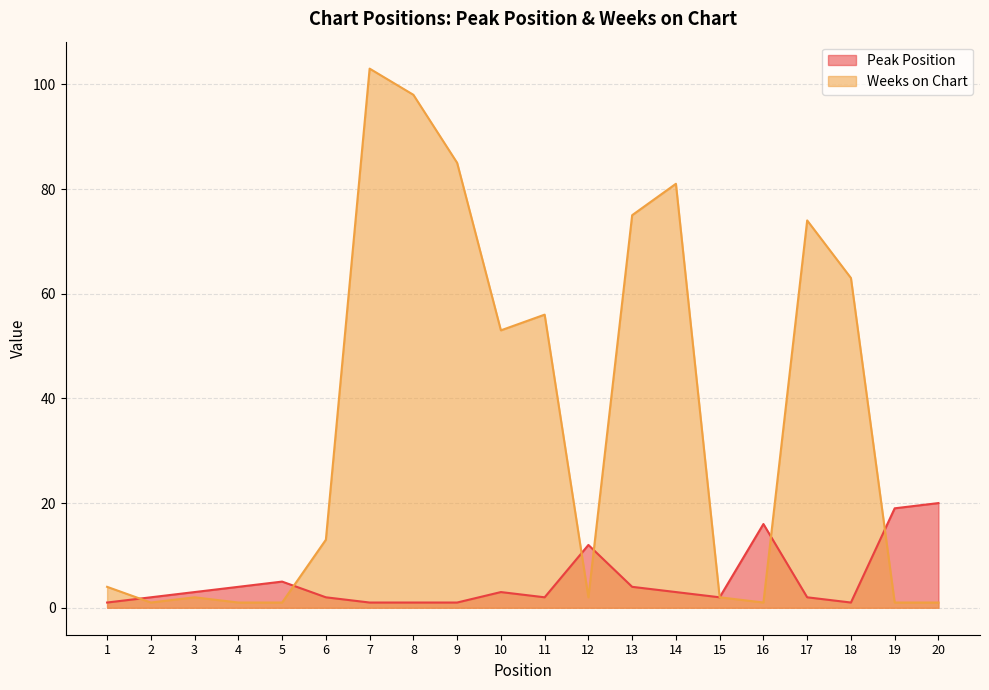

Where is the first local minimum for Weeks on Chart?

2